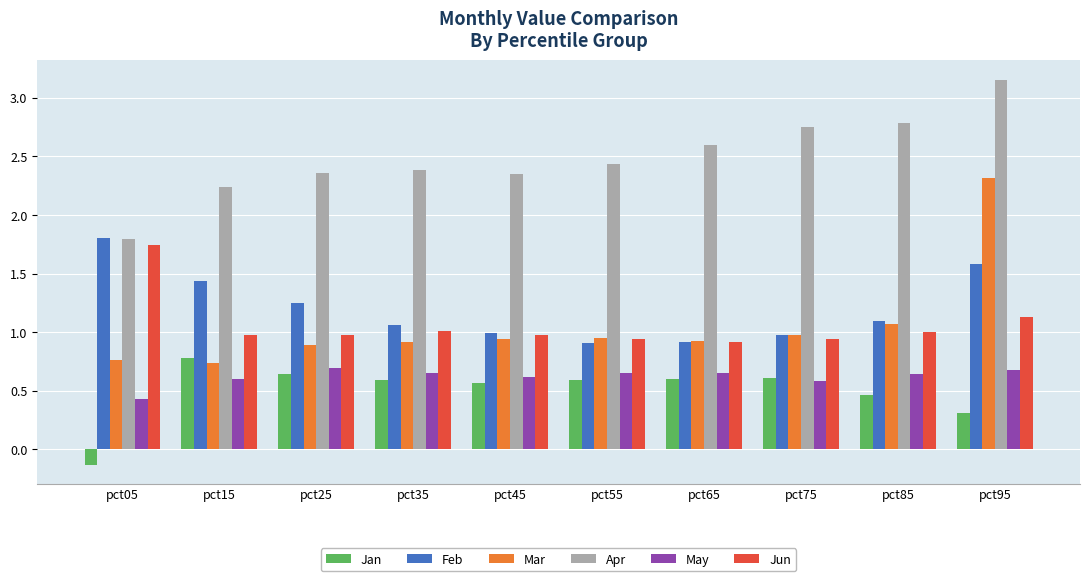

What is the value of the Jan bar at the 9th from the left?

0.5